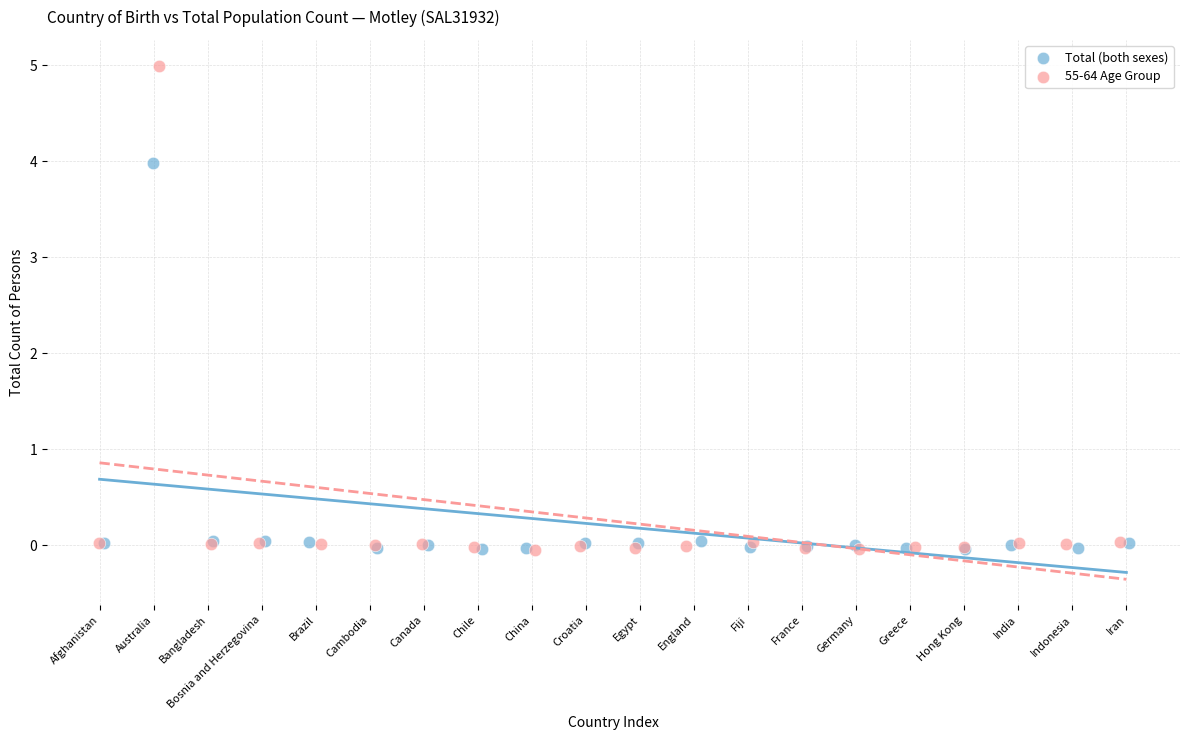

Which series contains the highest Y value?

55-64 Age Group